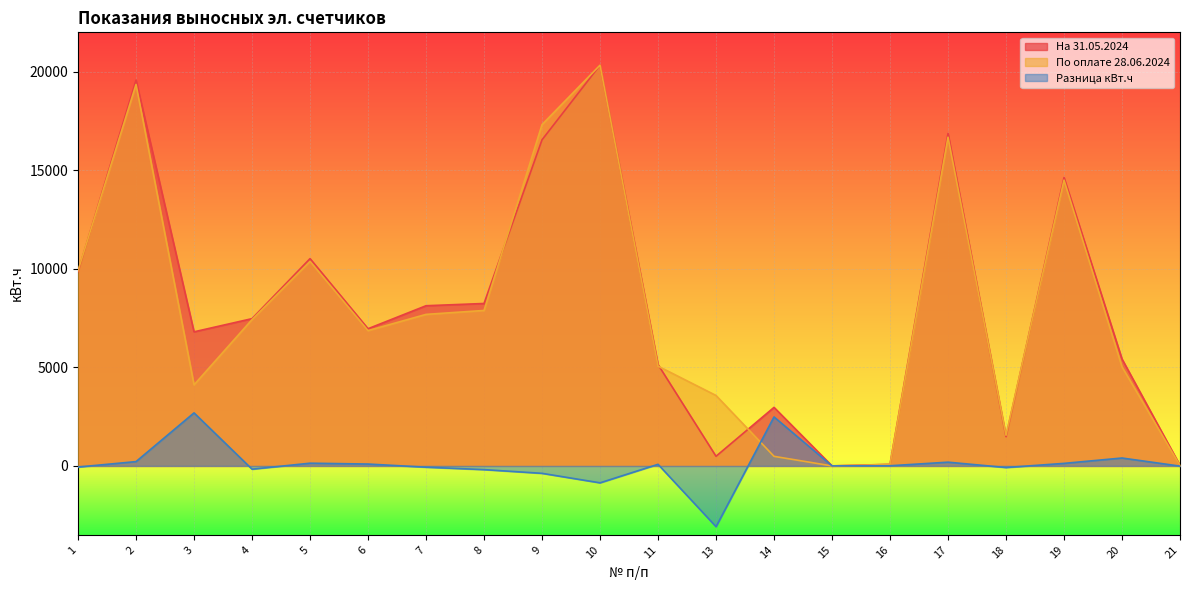

Which category has the highest value across all series?

10